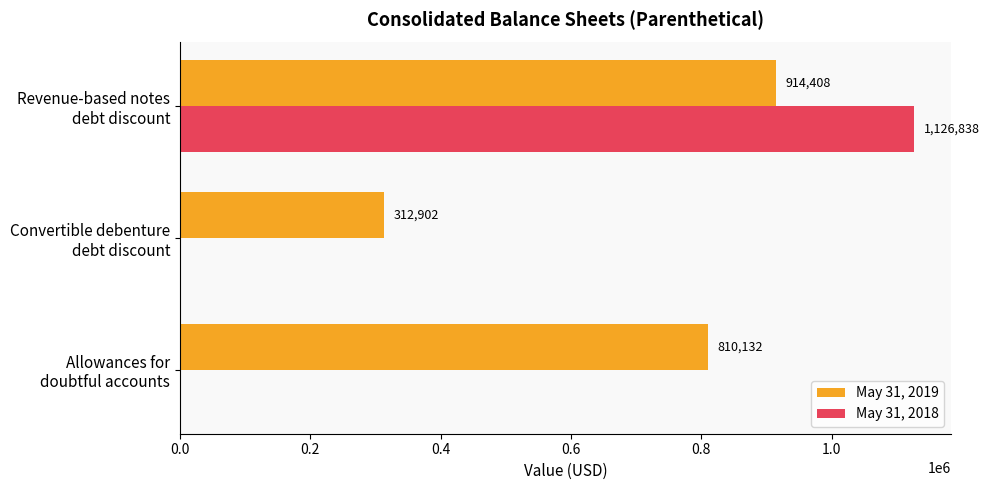

How many May 31, 2018 values are between 0 and 1126838?

3